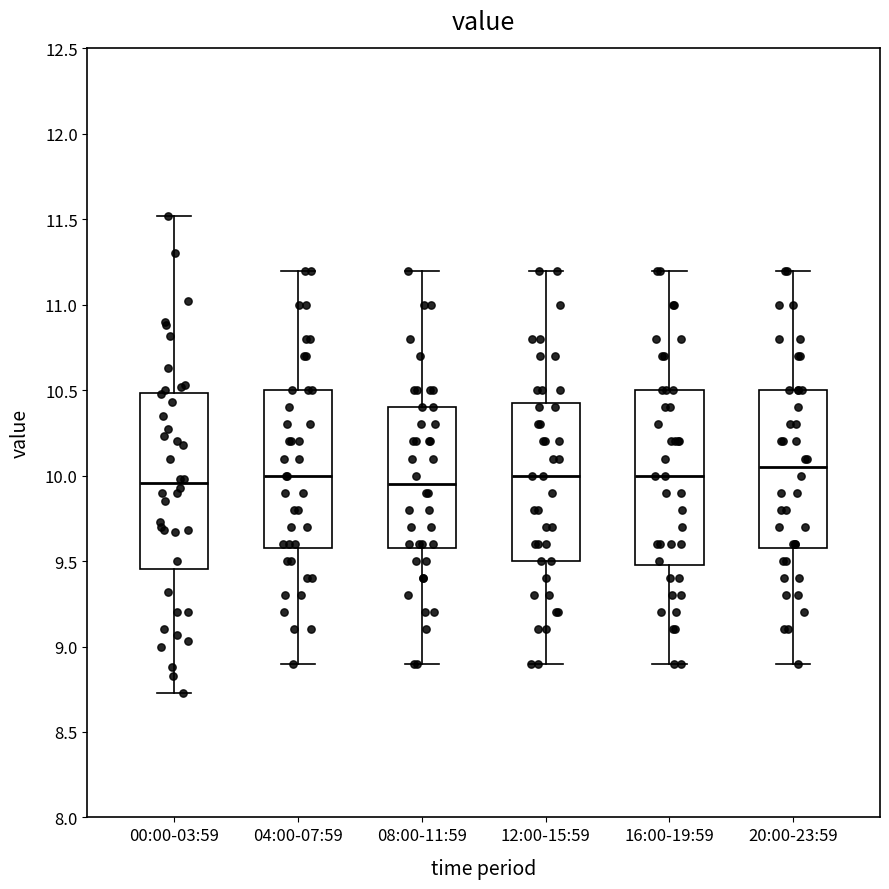

Which box's median line is the highest?

20:00-23:59